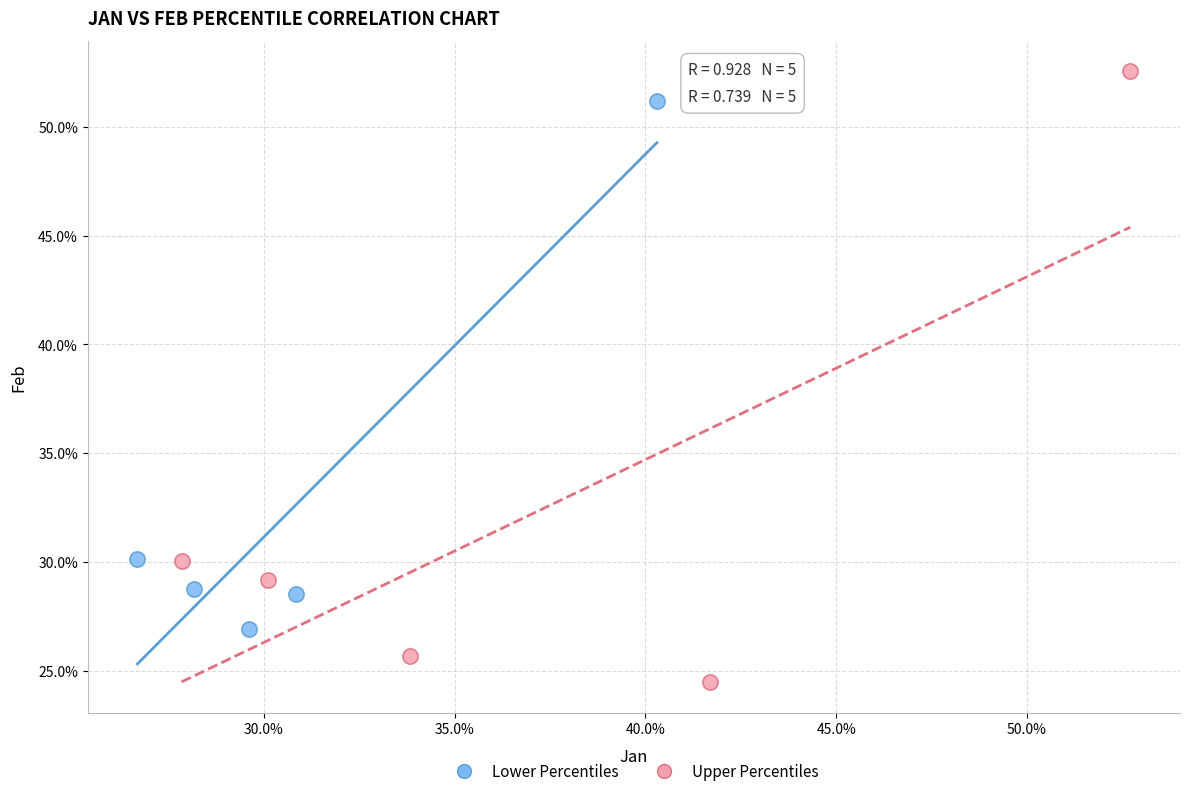

Which series contains the lowest Y value?

Upper Percentiles